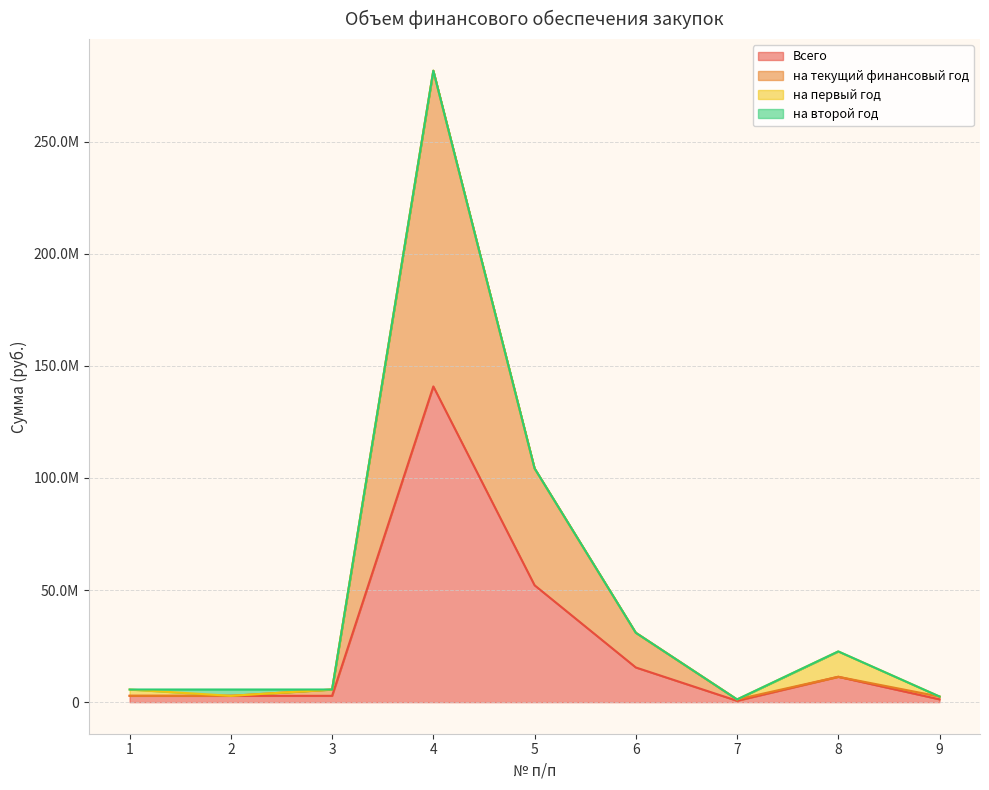

How many values in the на текущий финансовый год series exceed 5640000?

4